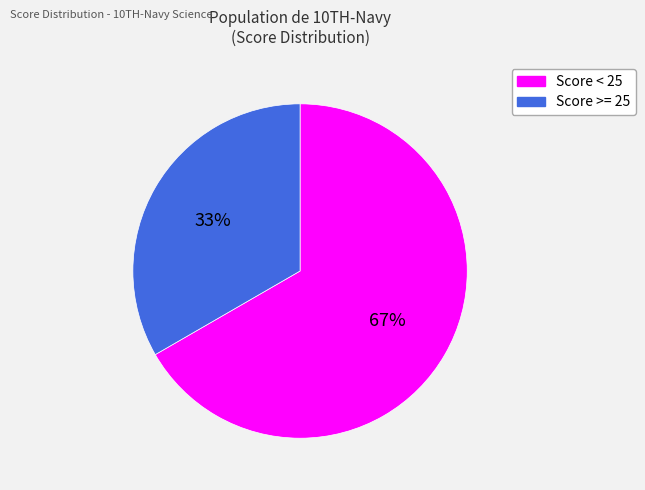

To the nearest percent, what is the average slice percentage?

50%